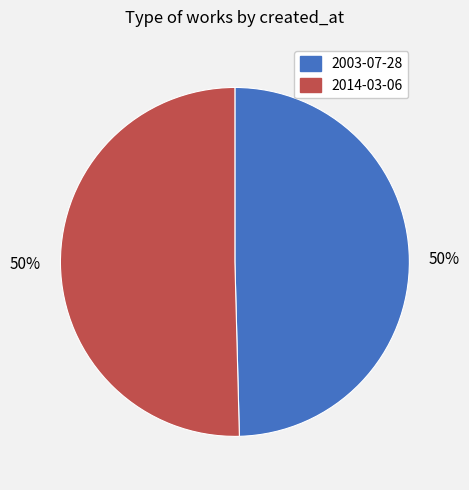

To the nearest percent, what is the combined percentage of 2003-07-28 and 2014-03-06?

100%